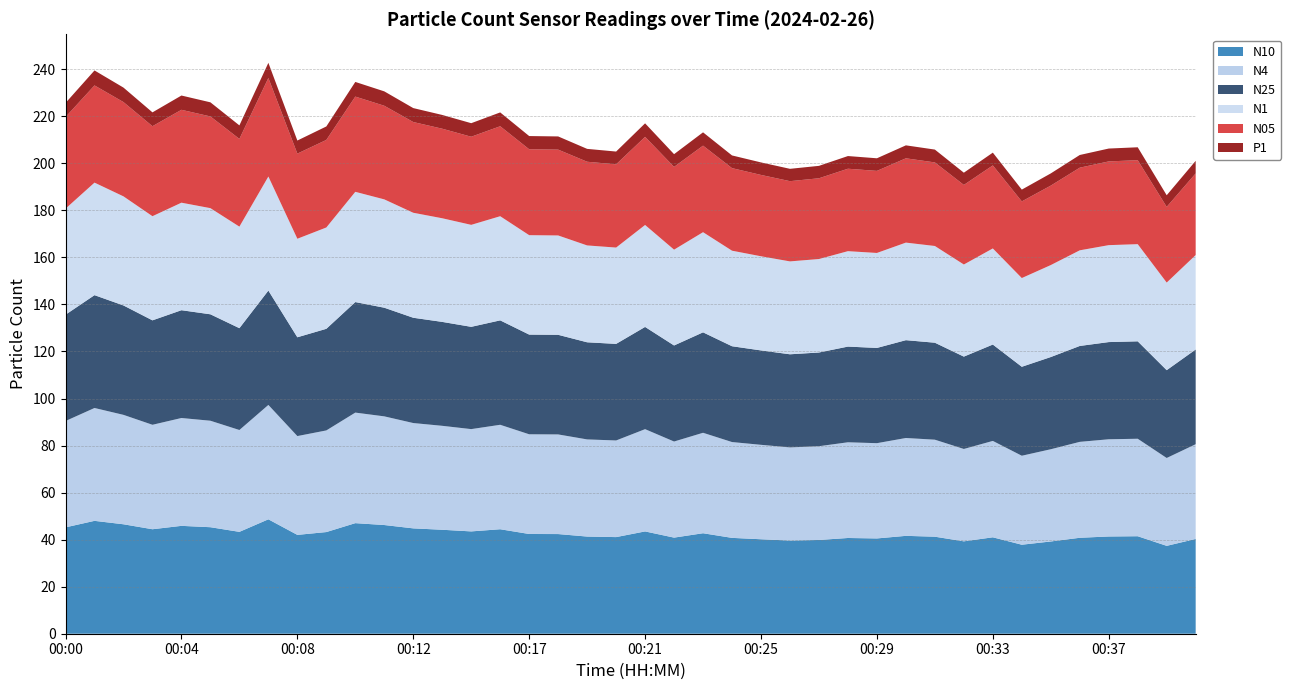

Reading left to right, what are all the values shown in this chart?

N10: 45.2	48.0	46.5	44.4	45.9	45.3	43.3	48.6	42.0	43.2	47.0	46.2	44.8	44.2	43.5	44.4	42.4	42.4	41.3	41.1	43.5	40.9	42.7	40.8	40.2	39.6	39.9	40.7	40.5	41.6	41.2	39.3	41.0	37.8	39.2	40.8	41.3	41.5	37.4	40.3
N4: 45.2	48.0	46.5	44.4	45.9	45.3	43.3	48.6	42.0	43.2	47.0	46.2	44.8	44.2	43.5	44.4	42.4	42.4	41.3	41.1	43.5	40.9	42.7	40.7	40.1	39.6	39.9	40.7	40.5	41.6	41.2	39.3	41.0	37.8	39.2	40.8	41.3	41.4	37.4	40.3
N25: 45.2	48.0	46.5	44.4	45.8	45.2	43.3	48.6	42.0	43.2	47.0	46.2	44.8	44.2	43.5	44.4	42.4	42.4	41.3	41.1	43.5	40.8	42.7	40.7	40.1	39.6	39.8	40.7	40.5	41.6	41.2	39.3	41.0	37.8	39.2	40.8	41.3	41.4	37.3	40.3
N1: 45.1	47.8	46.4	44.3	45.7	45.1	43.2	48.5	41.9	43.1	46.9	46.1	44.6	44.1	43.4	44.3	42.3	42.2	41.2	41.0	43.4	40.7	42.6	40.6	40.0	39.5	39.7	40.6	40.4	41.5	41.1	39.2	40.9	37.7	39.1	40.7	41.2	41.3	37.2	40.2
N05: 39.0	41.3	40.1	38.3	39.5	39.0	37.3	41.9	36.2	37.2	40.5	39.8	38.6	38.1	37.5	38.2	36.5	36.5	35.6	35.4	37.5	35.2	36.8	35.1	34.6	34.1	34.3	35.0	34.9	35.8	35.5	33.8	35.3	32.6	33.8	35.1	35.6	35.7	32.2	34.7
P1: 6.0	6.4	6.2	5.9	6.1	6.0	5.7	6.4	5.6	5.7	6.2	6.1	5.9	5.8	5.8	5.9	5.6	5.6	5.5	5.4	5.8	5.4	5.7	5.4	5.3	5.2	5.3	5.4	5.4	5.5	5.5	5.2	5.4	5.0	5.2	5.4	5.5	5.5	5.0	5.3